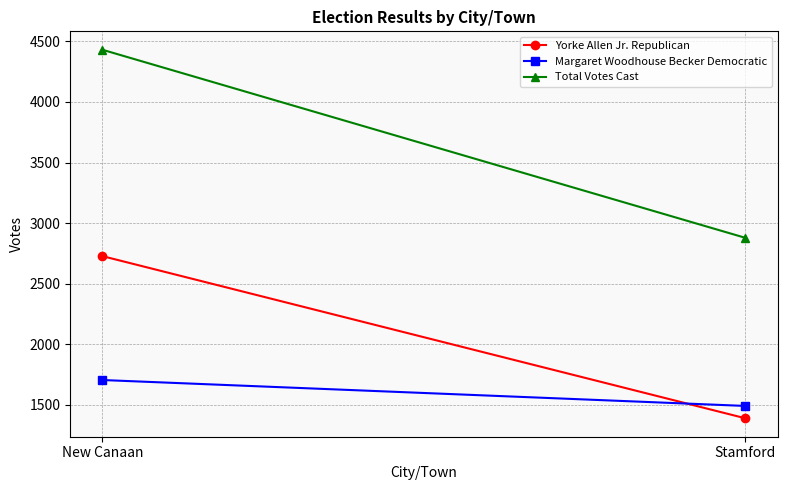

Reading left to right, extract all data points from this chart.

Yorke Allen Jr. Republican: New Canaan=2727	Stamford=1388
Margaret Woodhouse Becker Democratic: New Canaan=1704	Stamford=1490
Total Votes Cast: New Canaan=4431	Stamford=2878